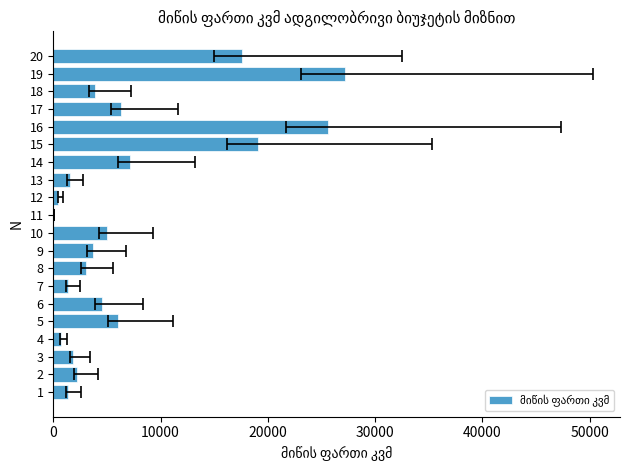

What is the difference between the maximum and minimum values?

27142